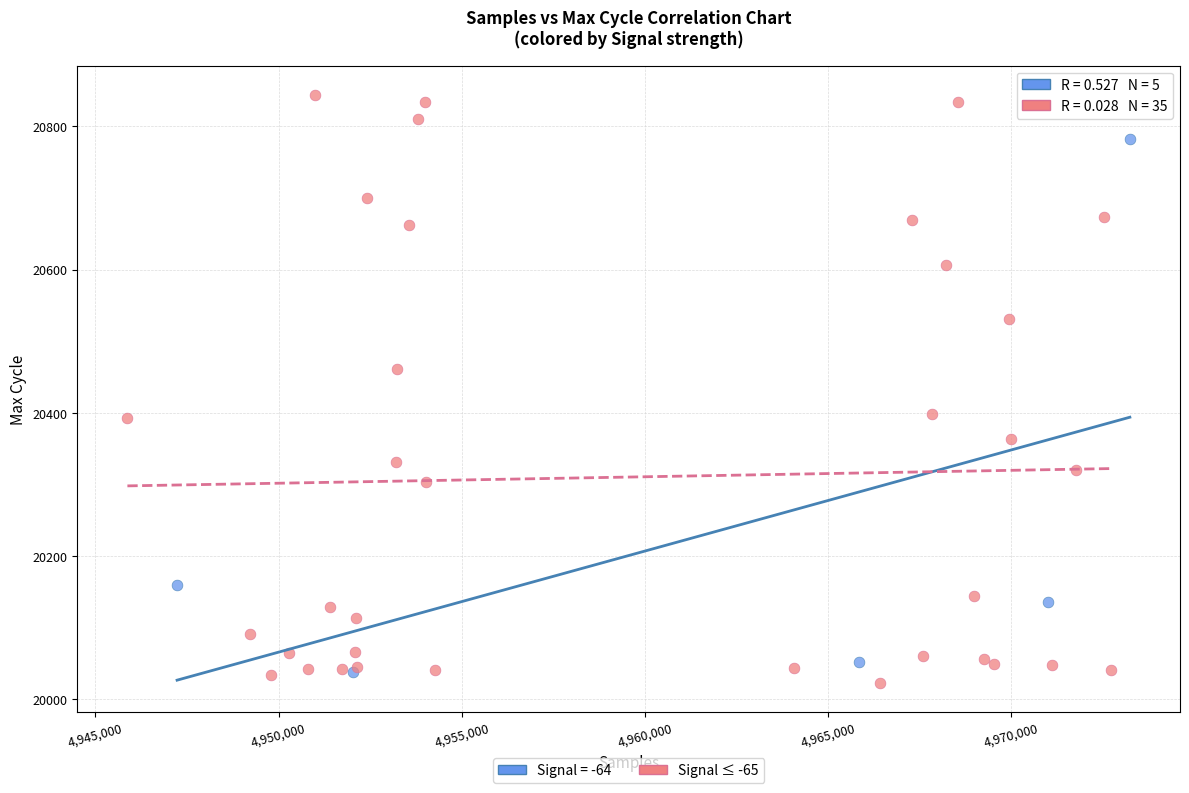

Which series has the largest Y range (max minus min)?

Signal ≤ -65